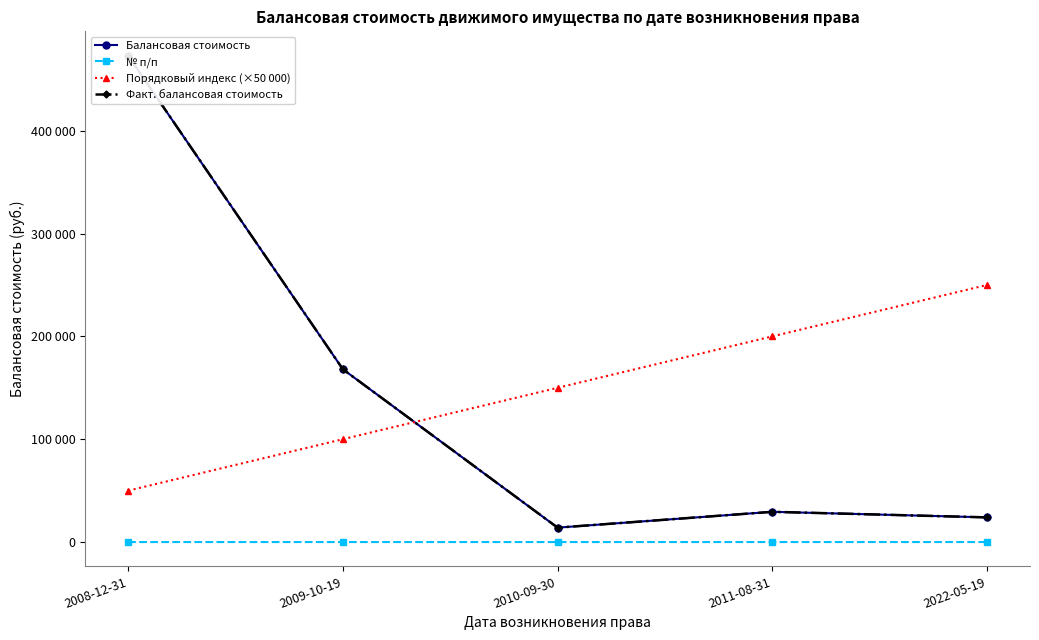

Read the Балансовая стоимость value at 2010-09-30.

14000